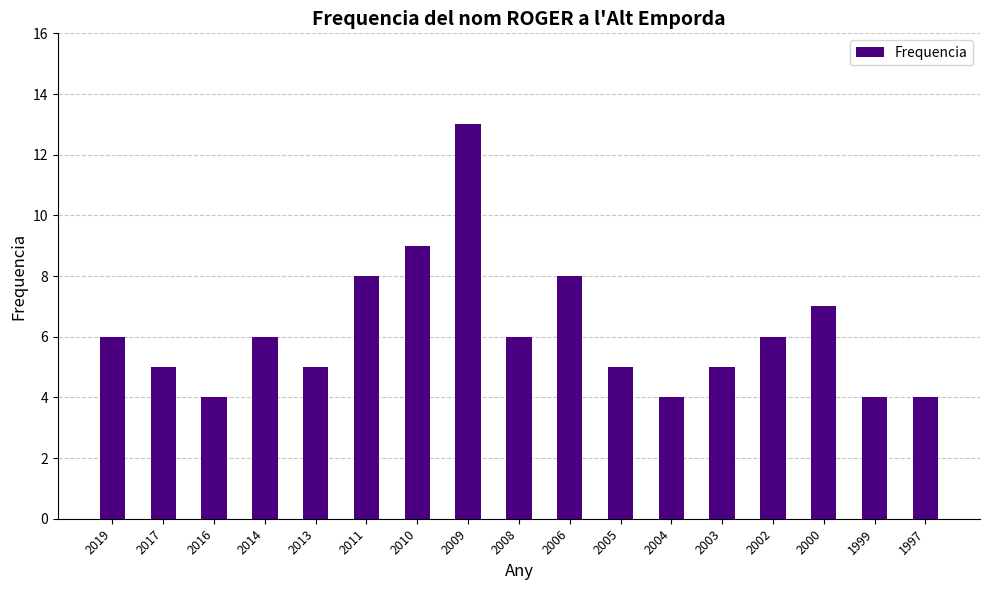

True or false: the data shows 6 at 2004.

False